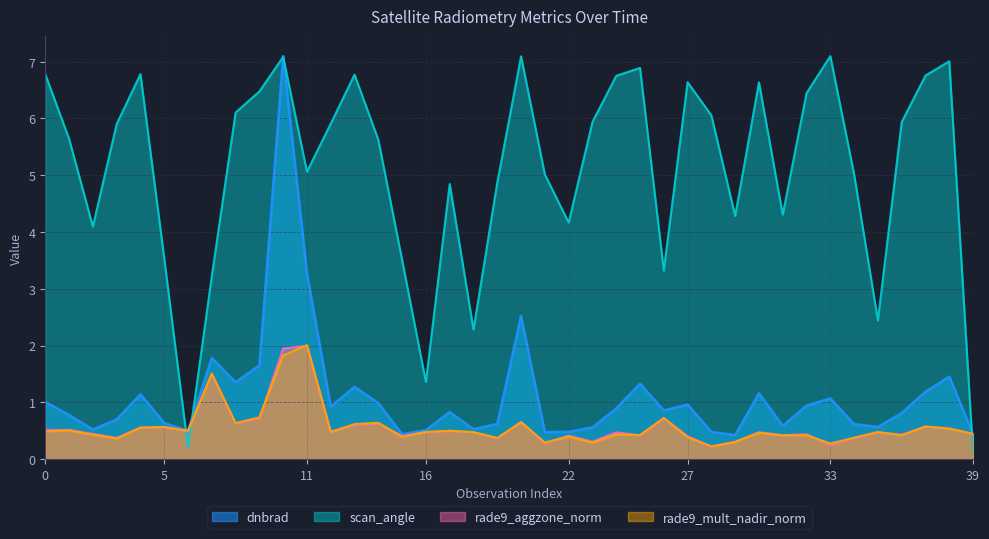

True or false: rade9_aggzone_norm and scan_angle cross at least once.

True